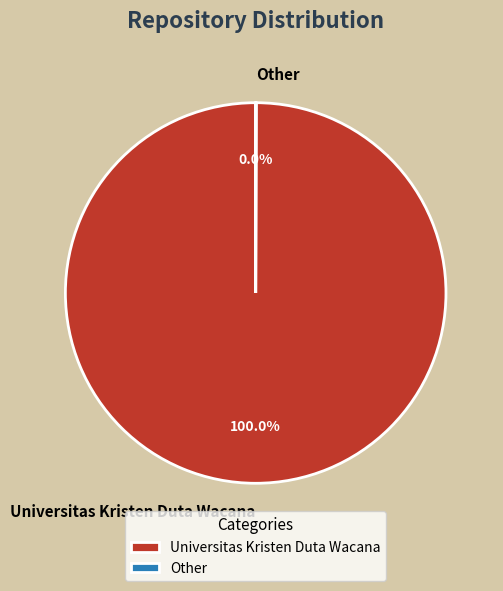

What is the largest slice in the pie chart?

Universitas Kristen Duta Wacana